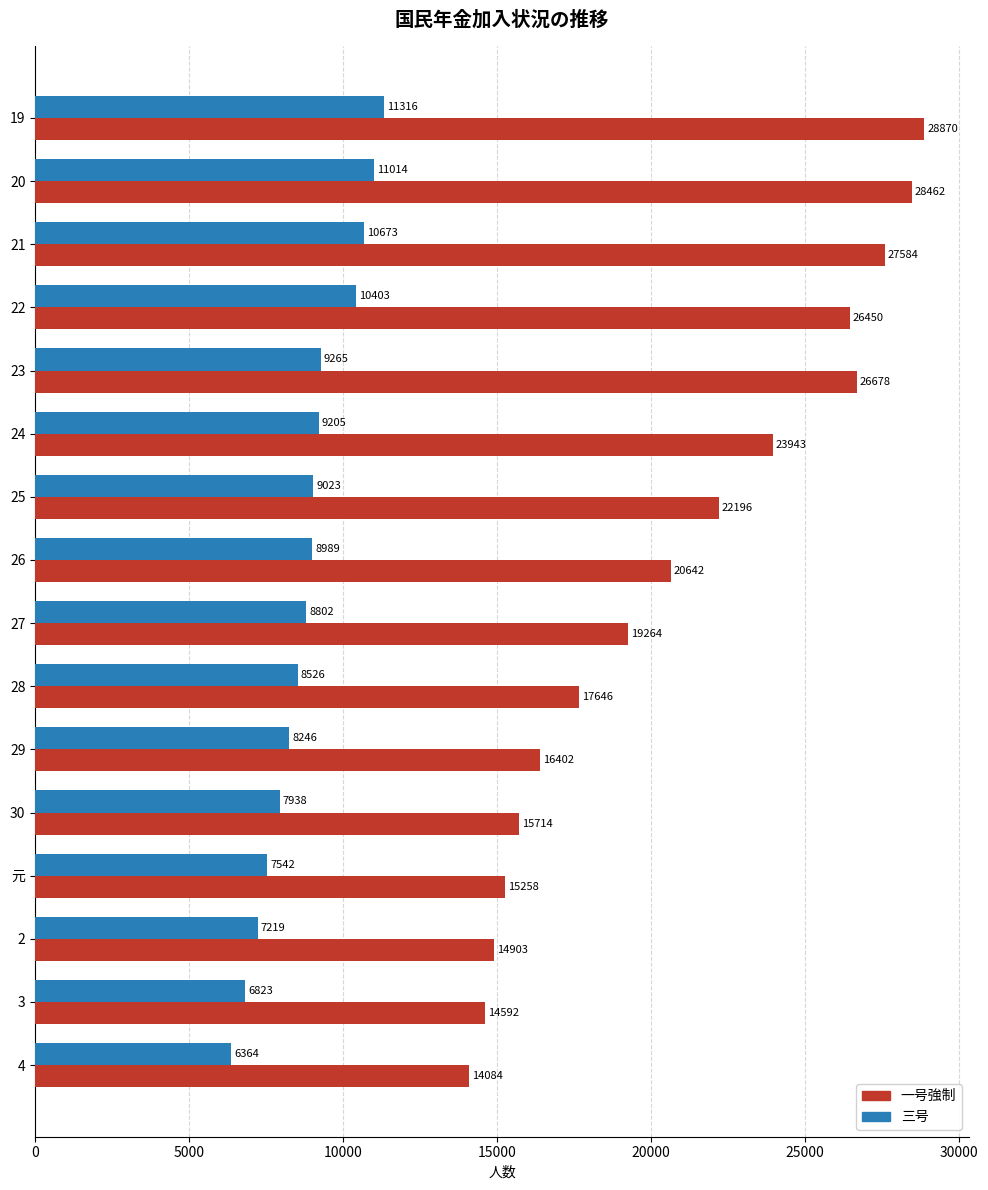

Rank the categories by 三号 value from highest to lowest.

19, 20, 21, 22, 23, 24, 25, 26, 27, 28, 29, 30, 元, 2, 3, 4